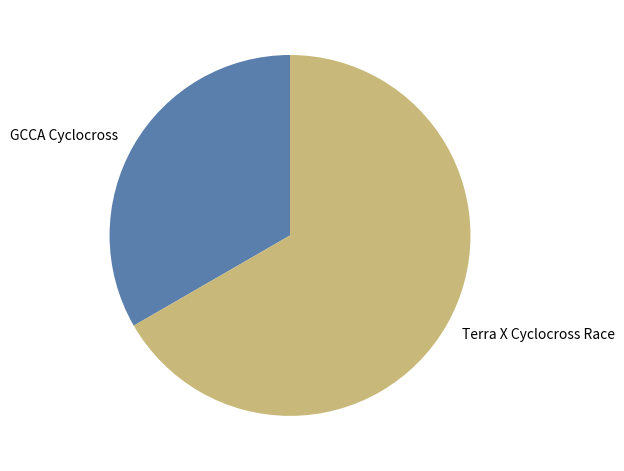

Which has a higher value, Terra X Cyclocross Race or GCCA Cyclocross?

Terra X Cyclocross Race